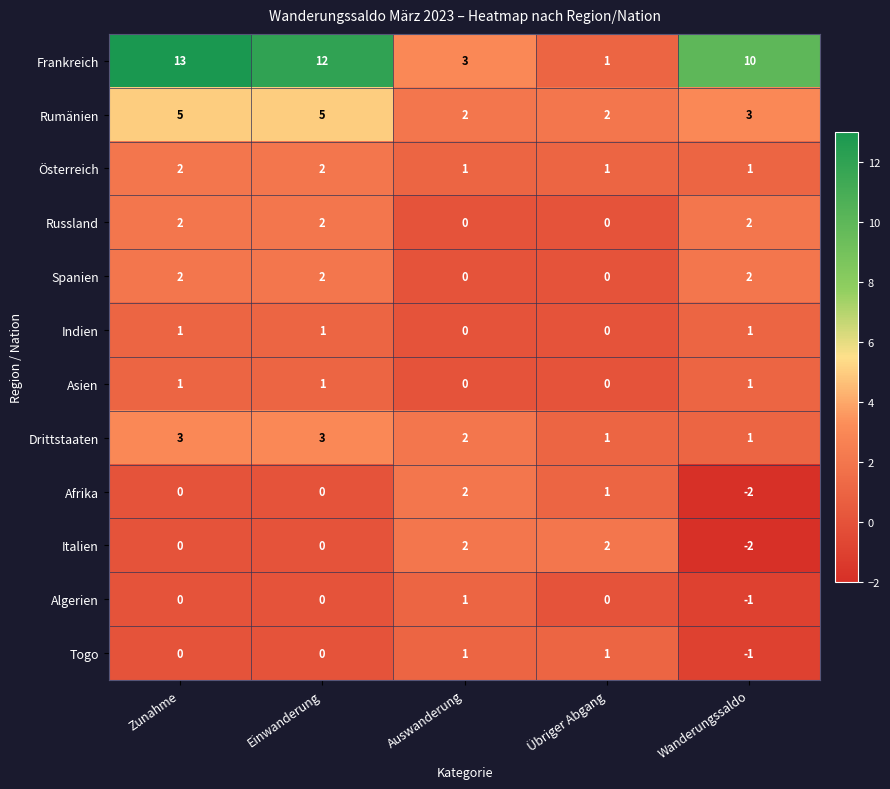

Which series has the widest spread of values?

Frankreich